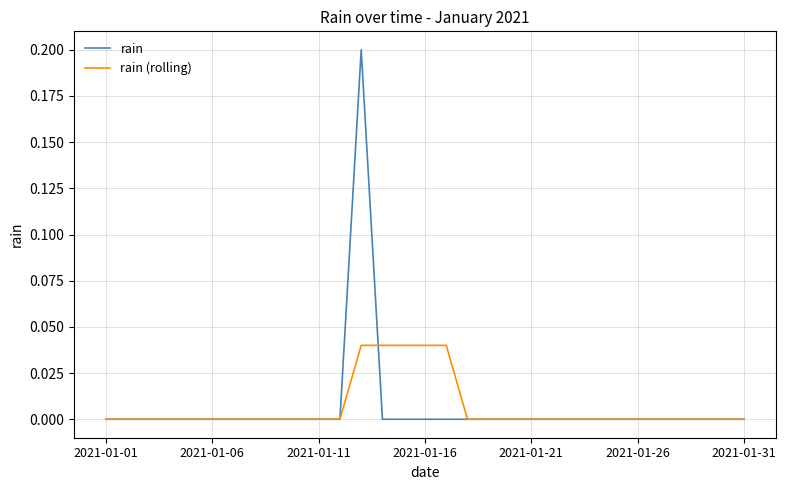

Which series has the largest range (max minus min)?

rain